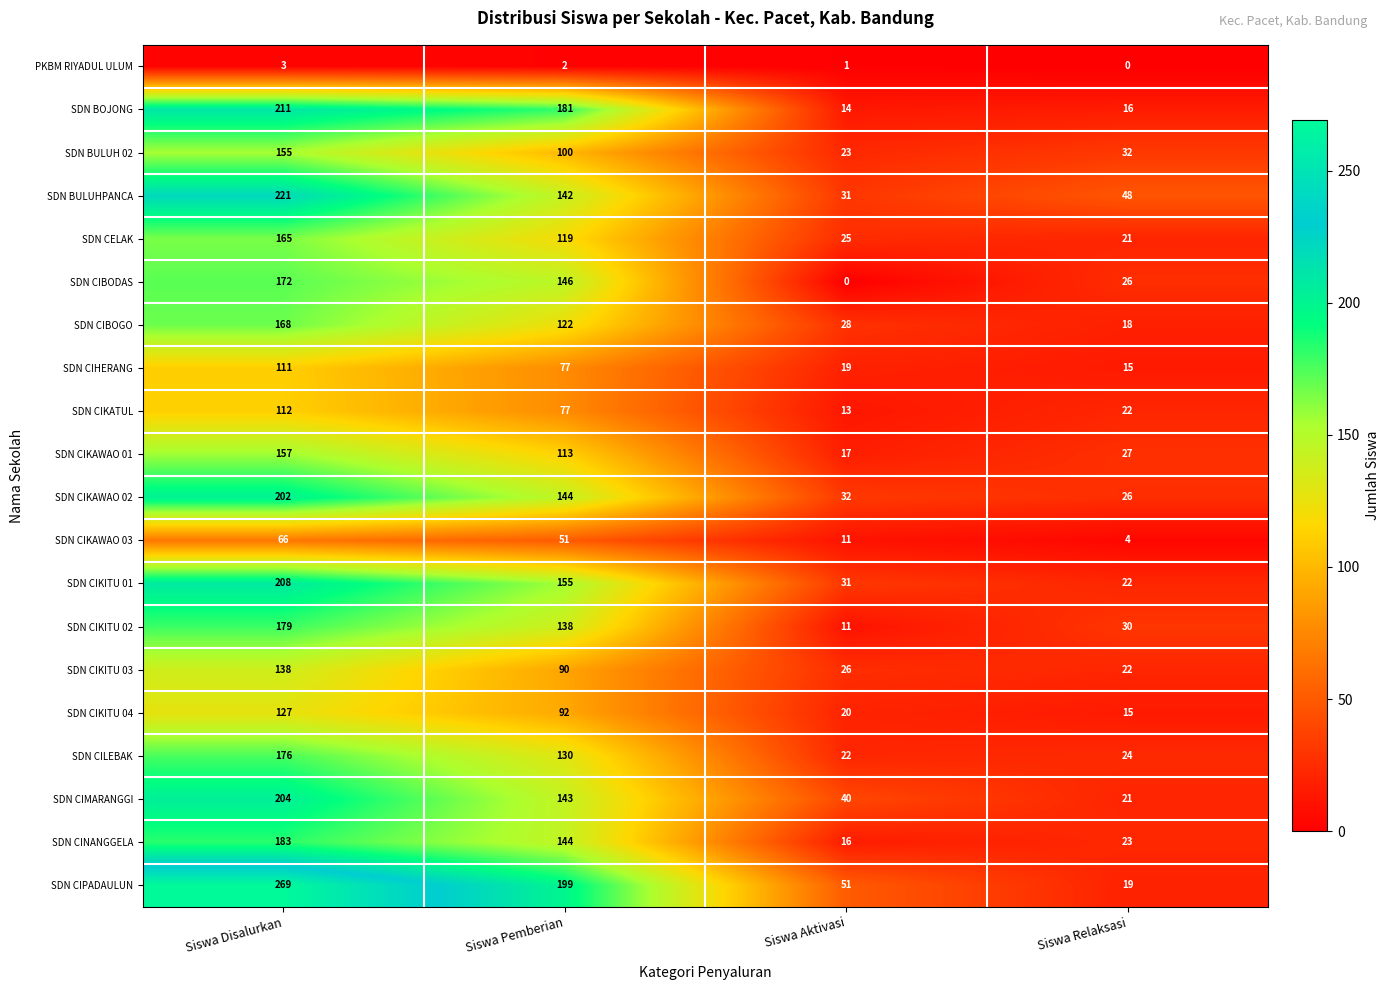

Where is SDN BULUH 02 nearest to the value 89?

Siswa Pemberian